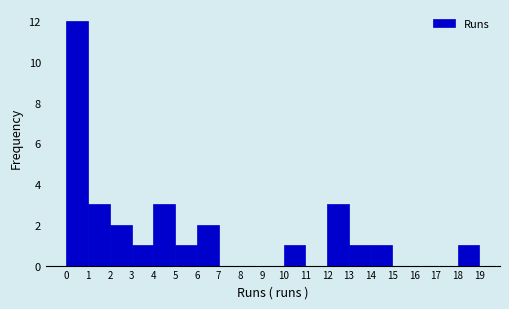

Reading left to right, transcribe this chart: for each bar, give the range it covers on the x-axis and its height. The values are not printed on the chart, so give them approximately, as read against the axis.

0 to 1: 12
1 to 2: 3
2 to 3: 2
3 to 4: 1
4 to 5: 3
5 to 6: 1
6 to 7: 2
7 to 8: 0
8 to 9: 0
9 to 10: 0
10 to 11: 1
11 to 12: 0
12 to 13: 3
13 to 14: 1
14 to 15: 1
15 to 16: 0
16 to 17: 0
17 to 18: 0
18 to 19: 1